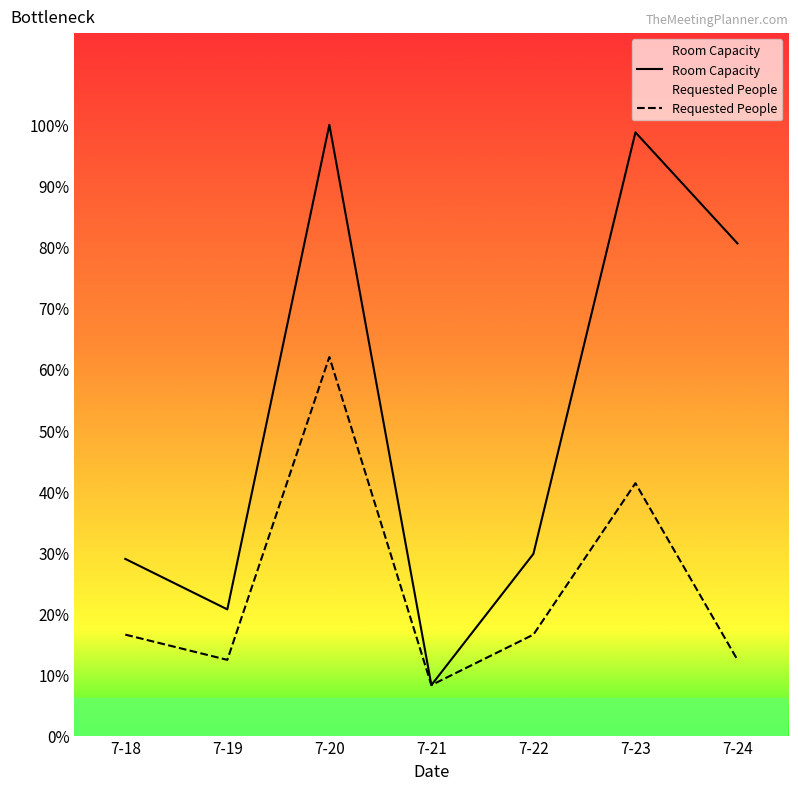

How many interior local peaks does the Requested People series have?

2